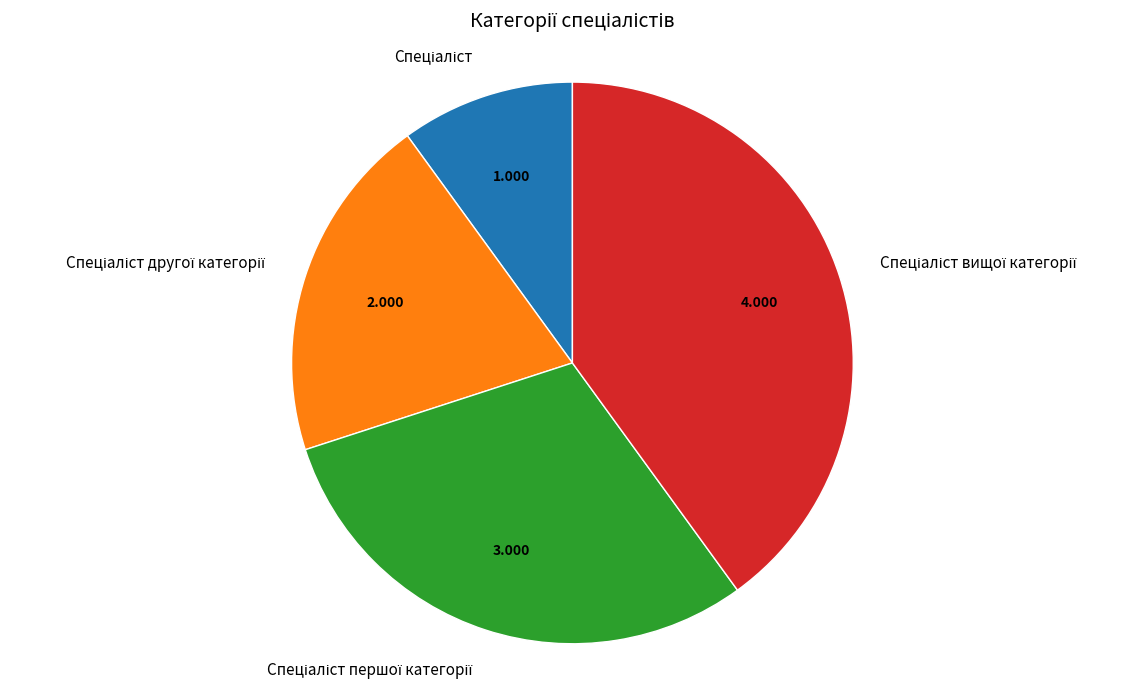

Is there any slice that represents more than half of the pie?

No